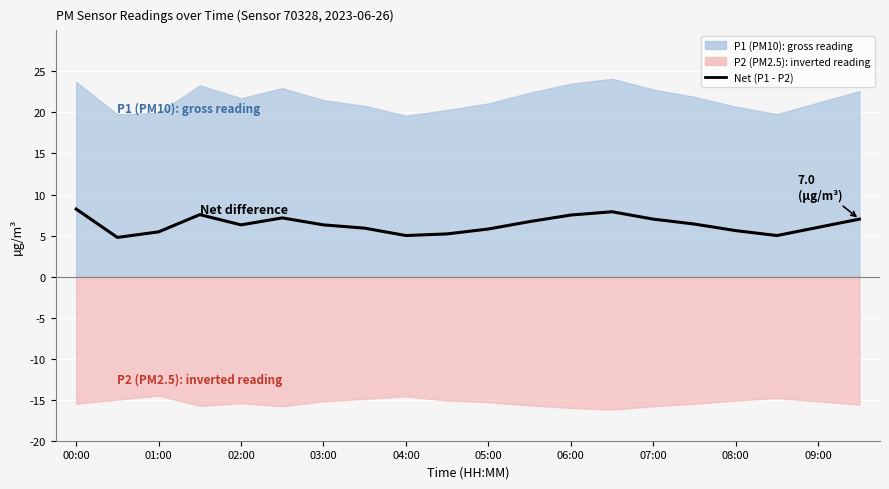

What is the difference between the values at 08:00 and 05:00?

0.2